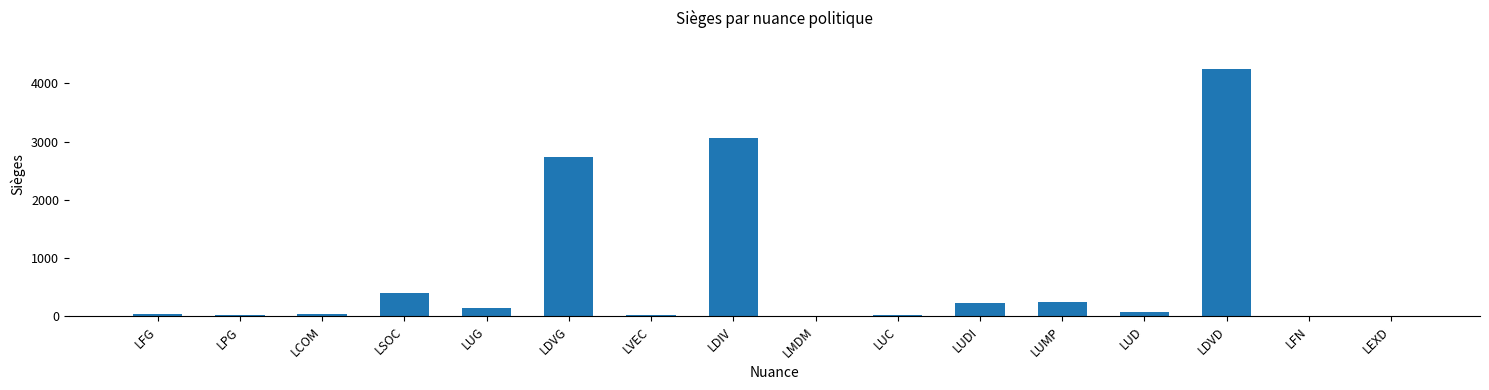

Count the number of categories in the chart.

16